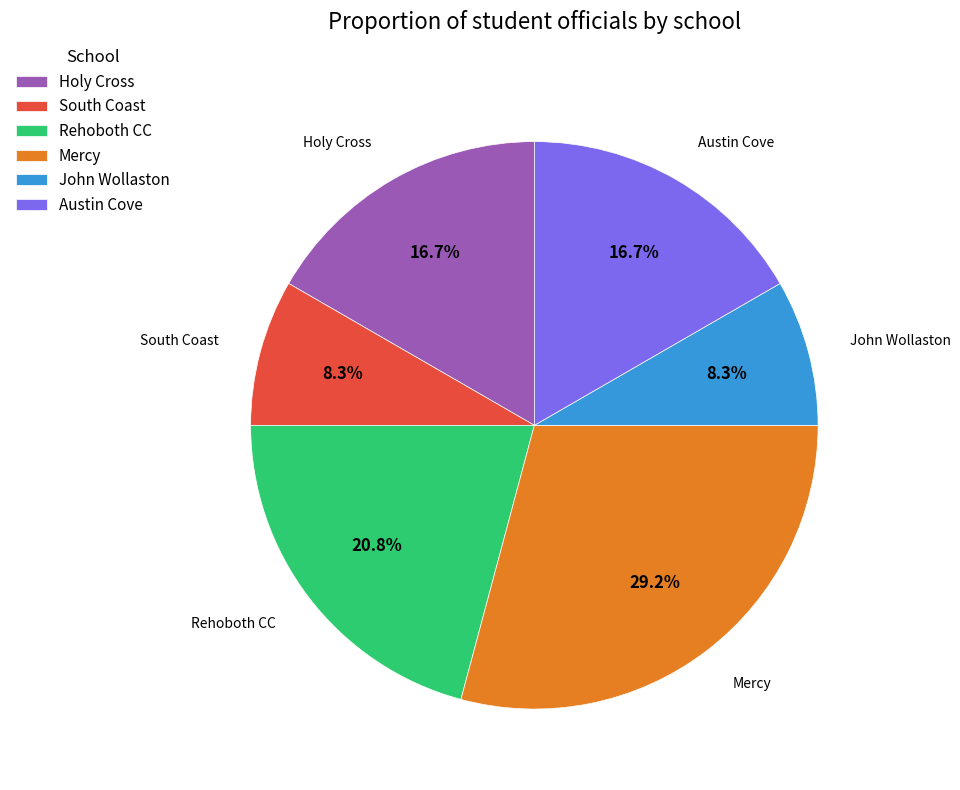

What is the ratio of the value at South Coast to the value at John Wollaston?

1.0